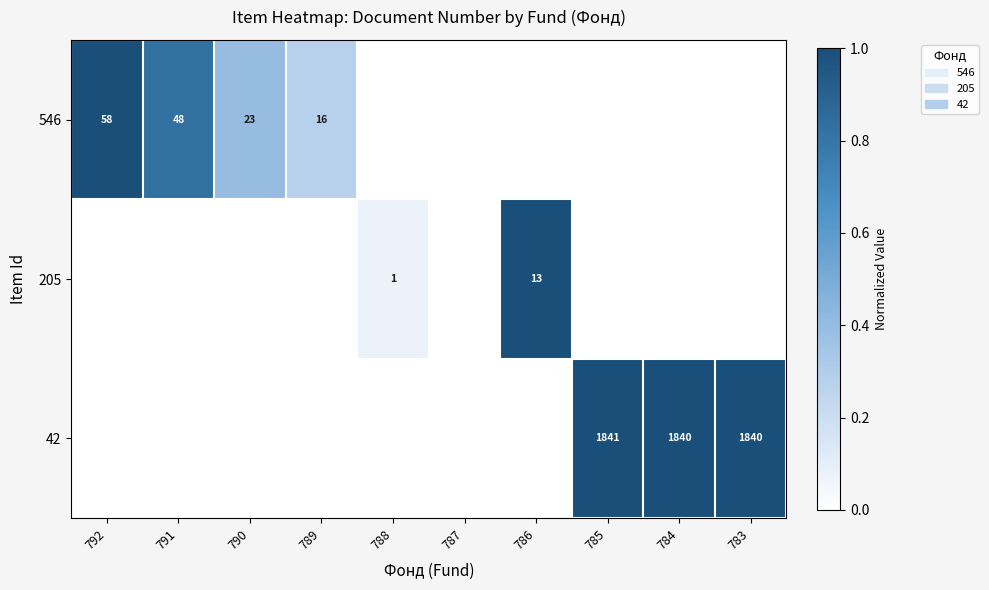

True or false: 546 has a value of 58 at 792.

True